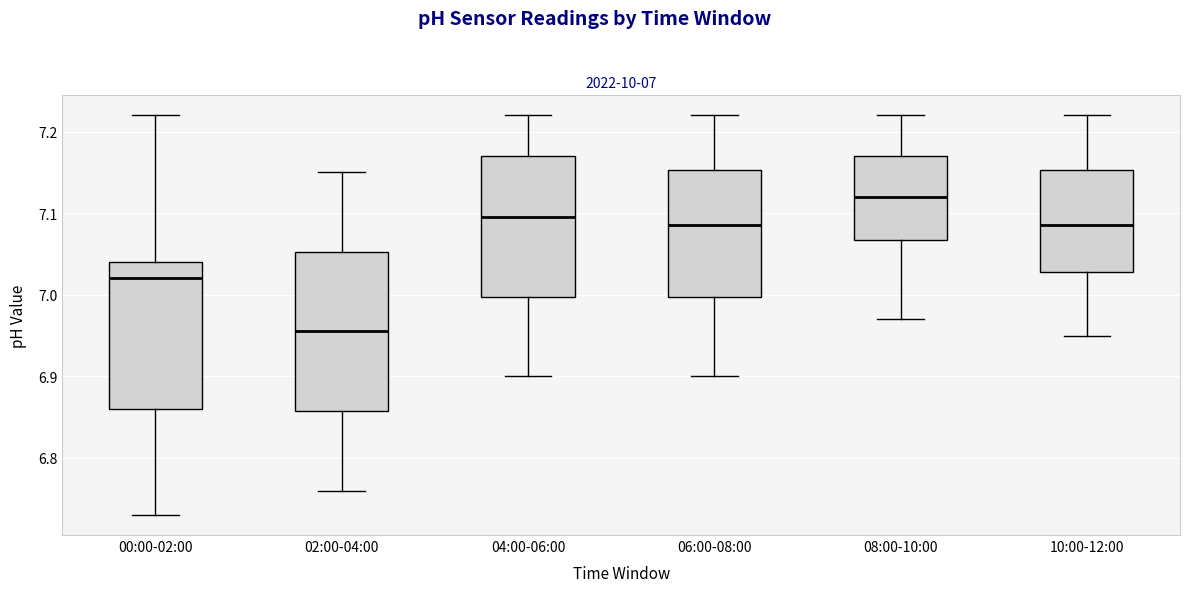

Which box has the highest median line?

08:00-10:00